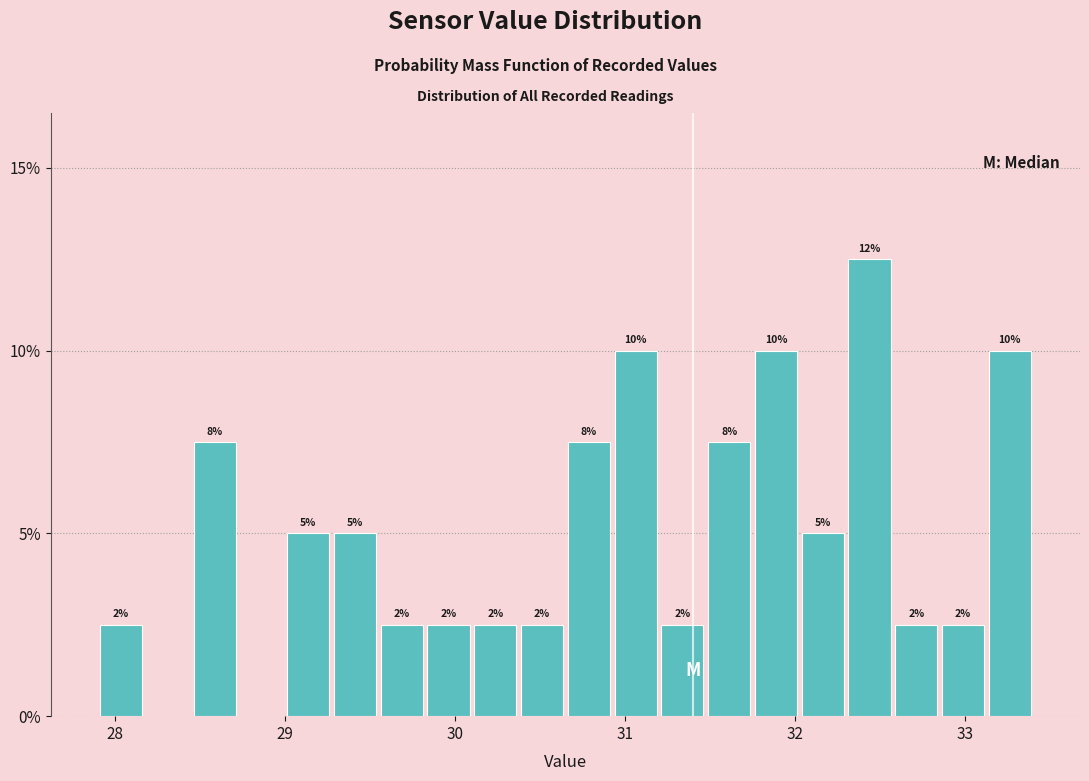

Read against the x-axis, roughly where is the centre of the tallest bar?

32.4